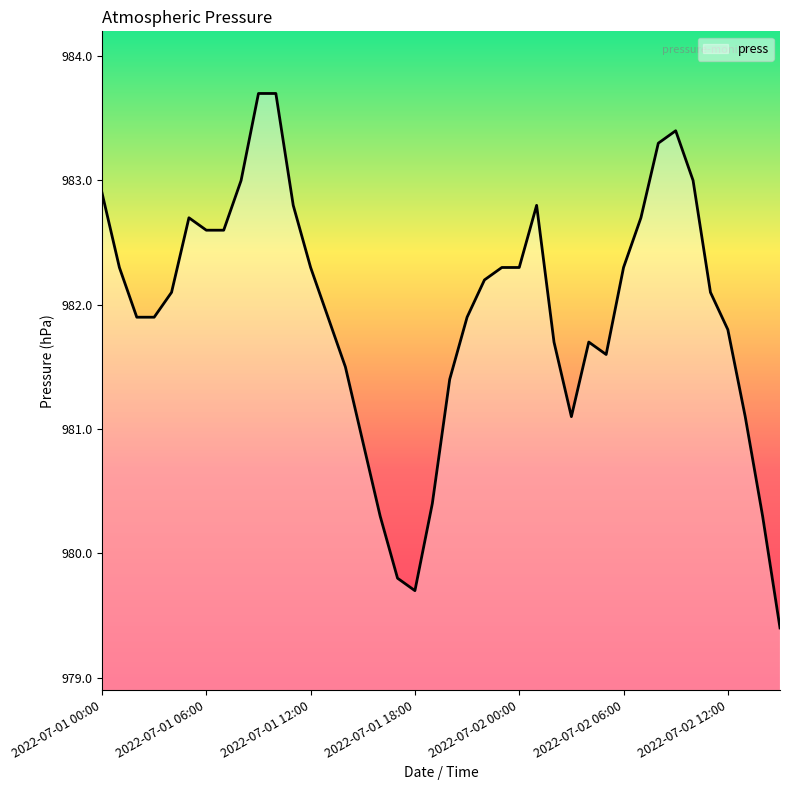

How many lines are shown in the chart?

1